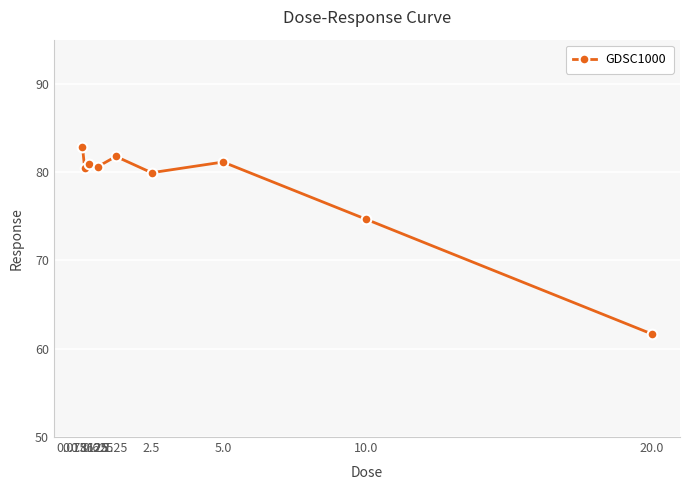

What is the label of the 9th point from the left?

20.0